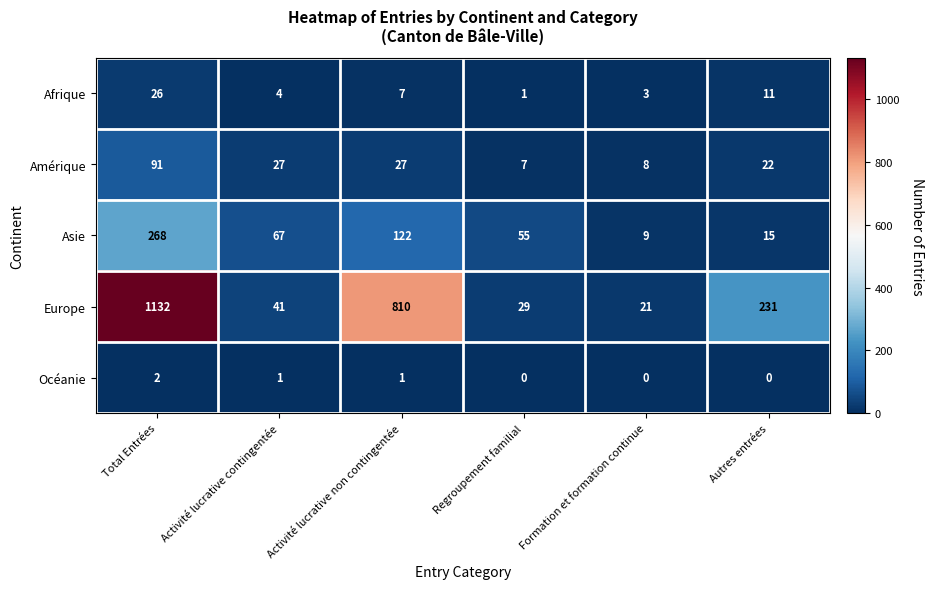

The Europe series shows 41 at Activité lucrative contingentée. True or false?

True